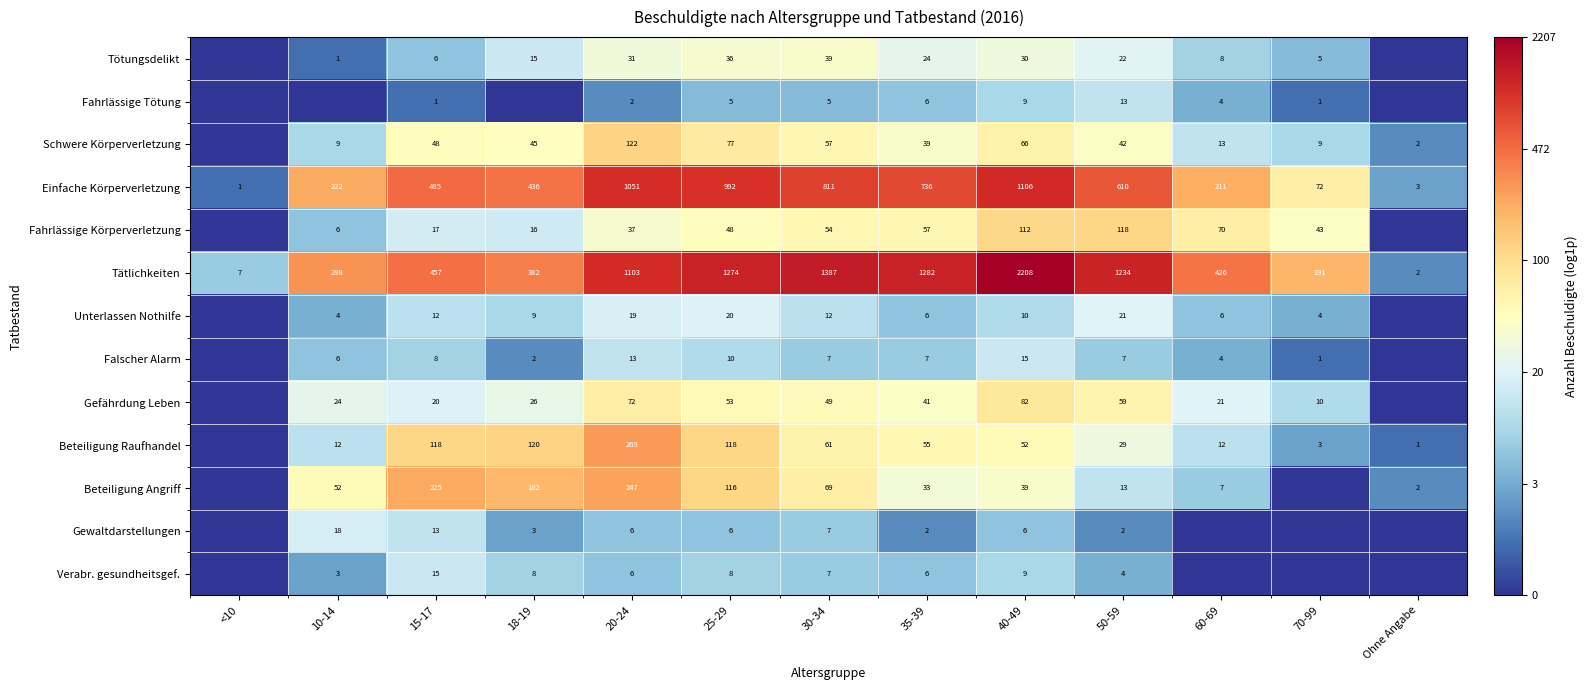

At which label is Einfache Körperverletzung closest to 553?

50-59